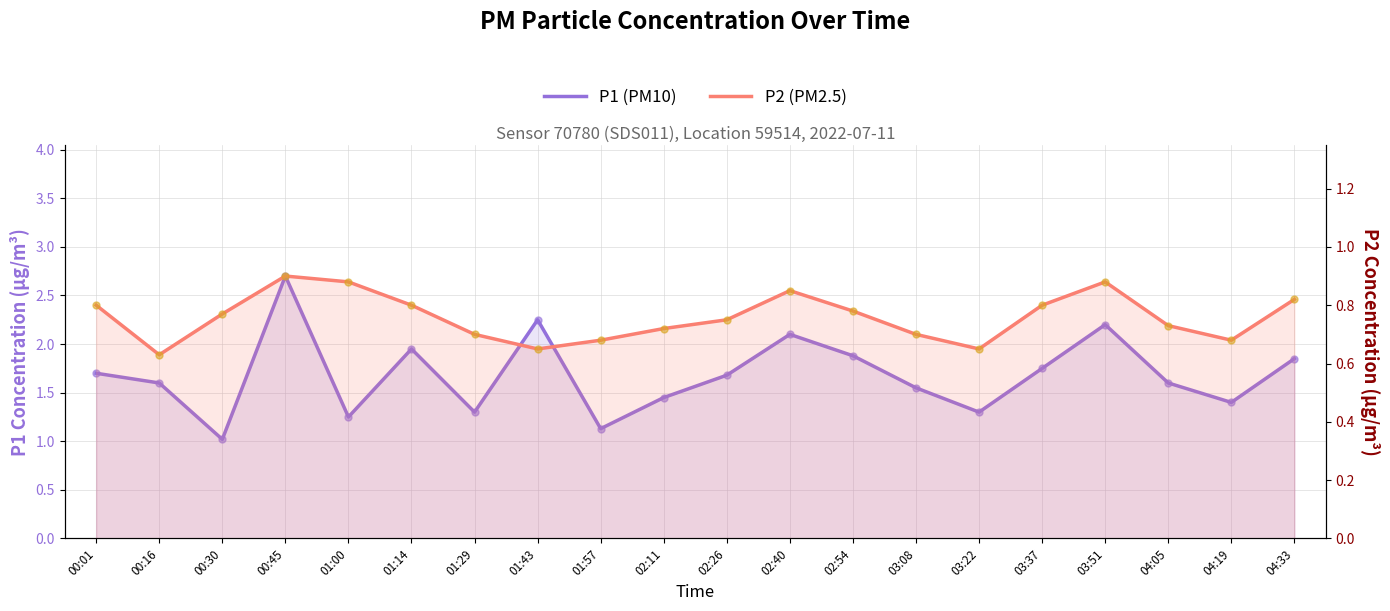

Which series has the largest Y range (max minus min)?

P1 (PM10)